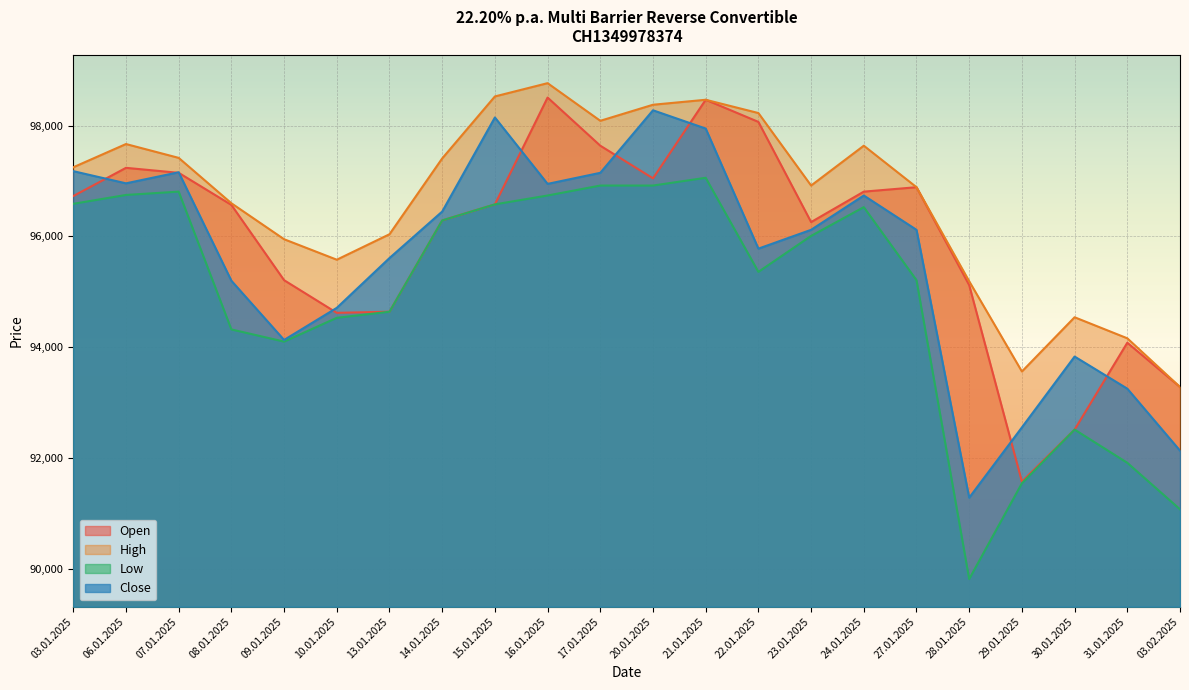

In Close, how many points are lower than both neighbors (excluding endpoints)?

5